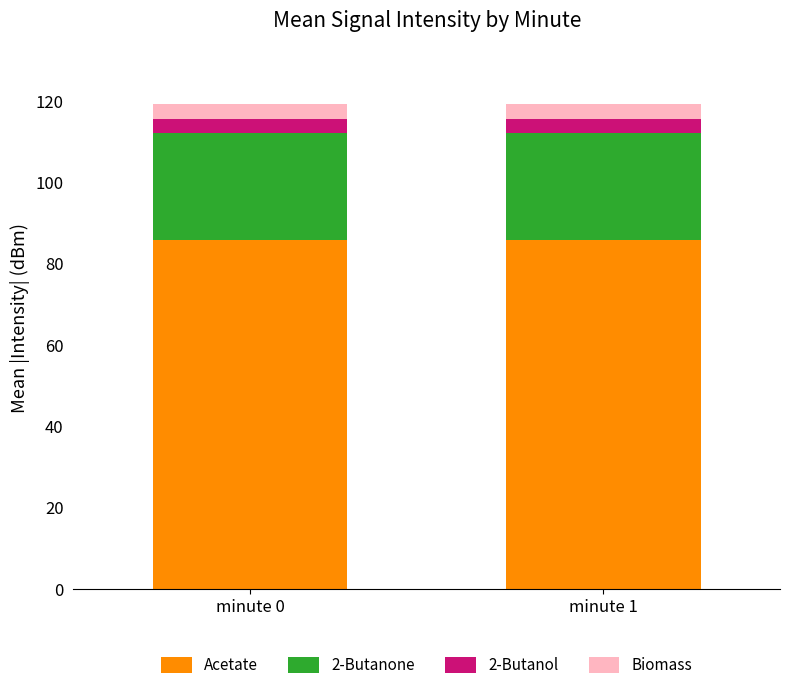

What is the total value across all series at minute 0?

119.2